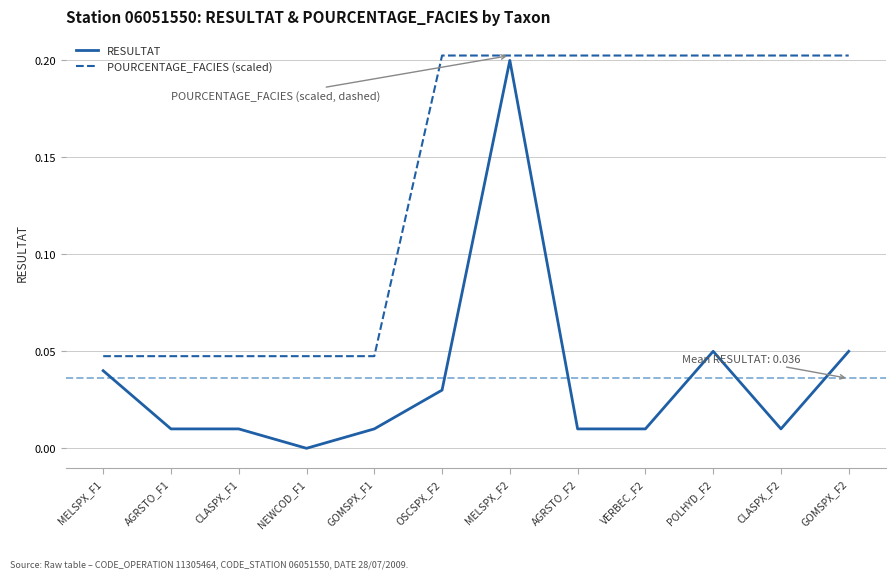

At which category does the chart reach its minimum across all series?

NEWCOD_F1